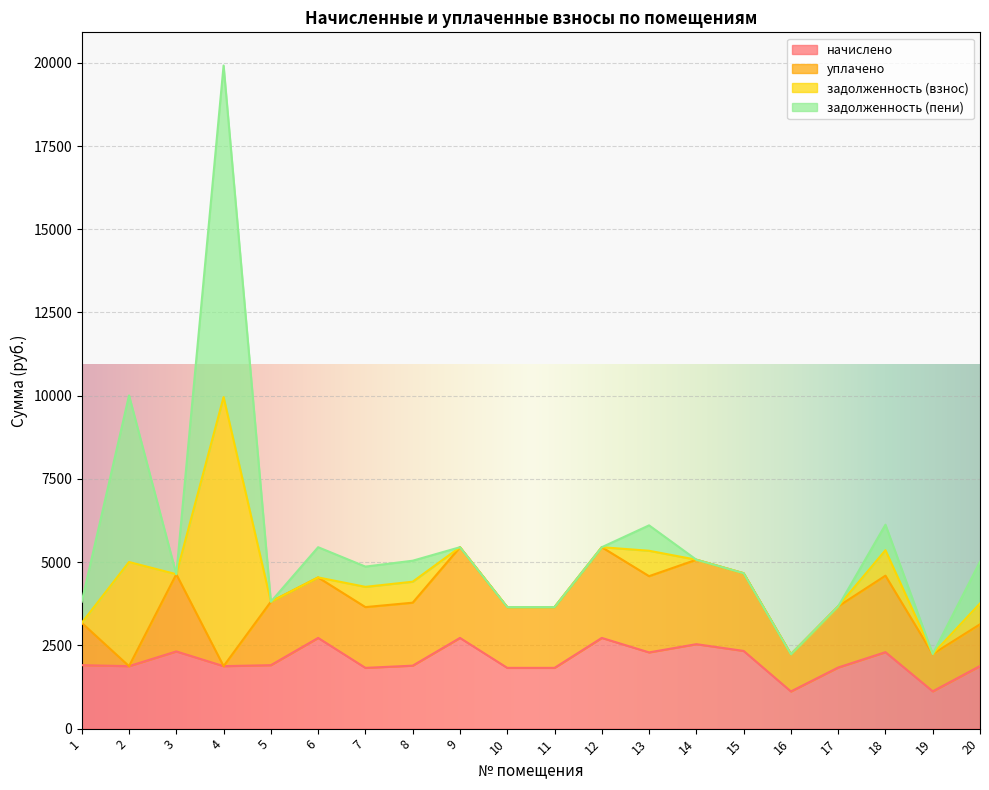

How many interior local valleys does the уплачено series have?

6